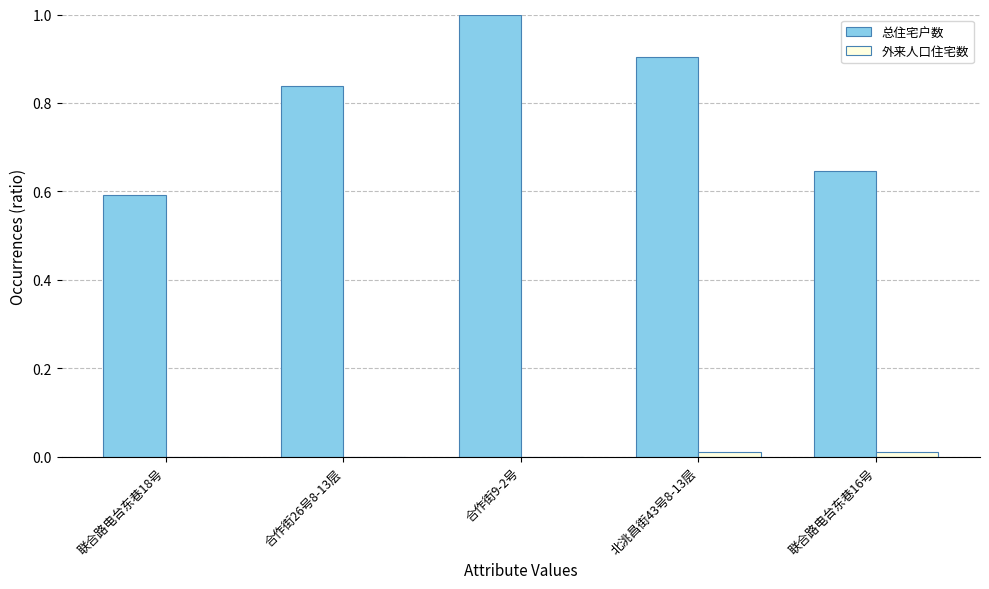

The value of 外来人口住宅数 at 北洮昌街43号8-13层 is 0.0. True or false?

True